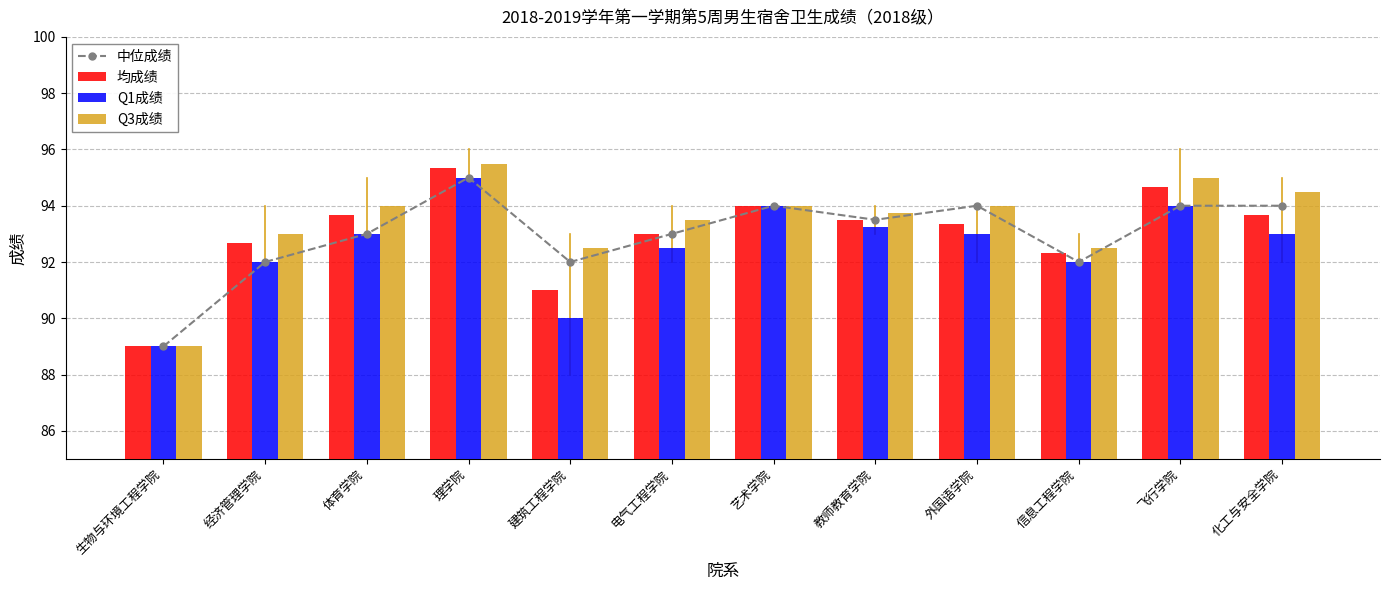

The value of 中位成绩 at 经济管理学院 is 145.9. True or false?

False